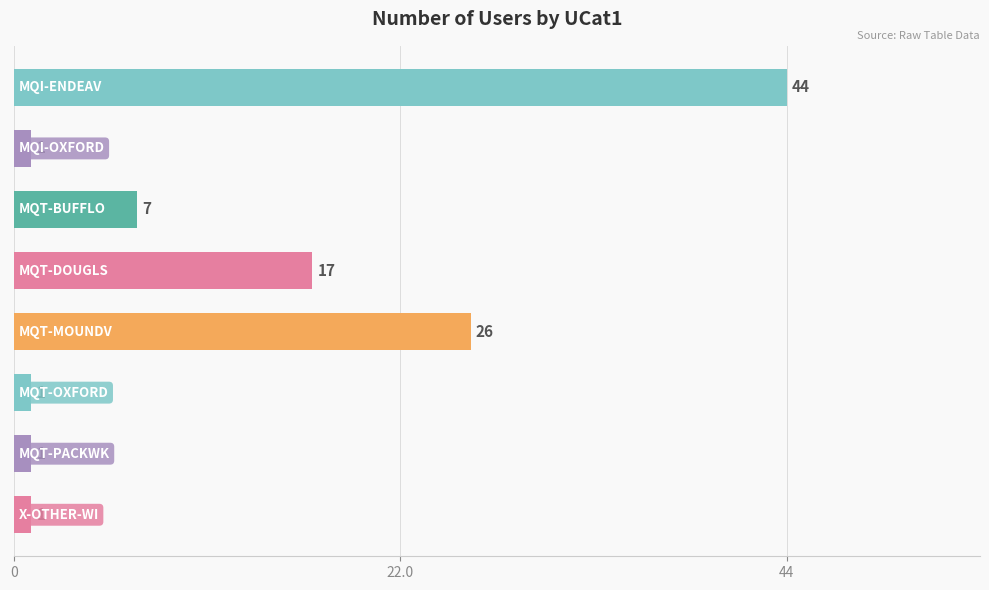

Reading top to bottom, extract all data points from this chart.

44	1	7	17	26	1	1	1